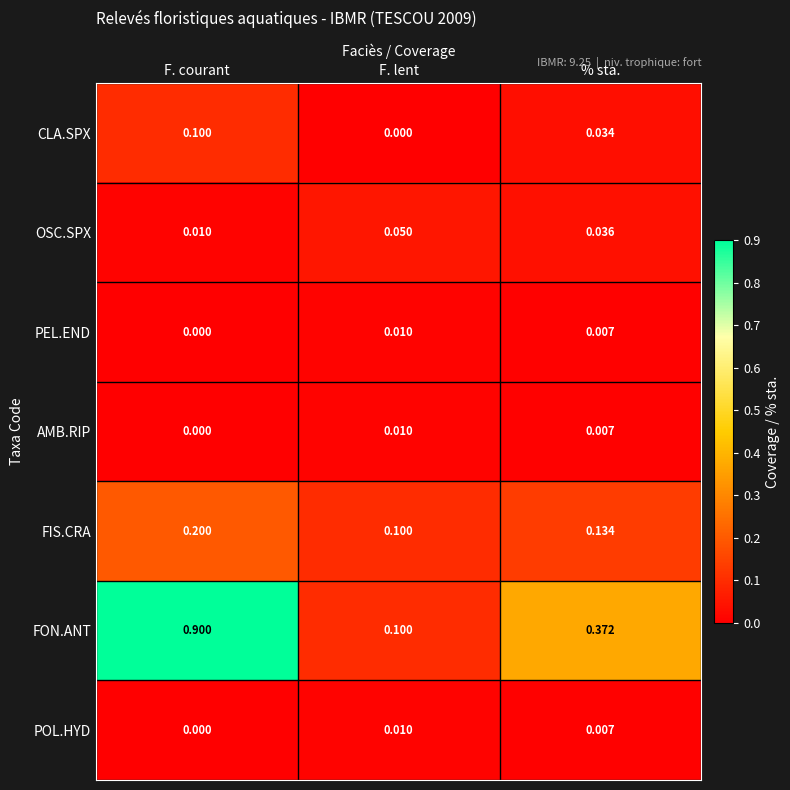

What is the total value across all series at % sta.?

0.6